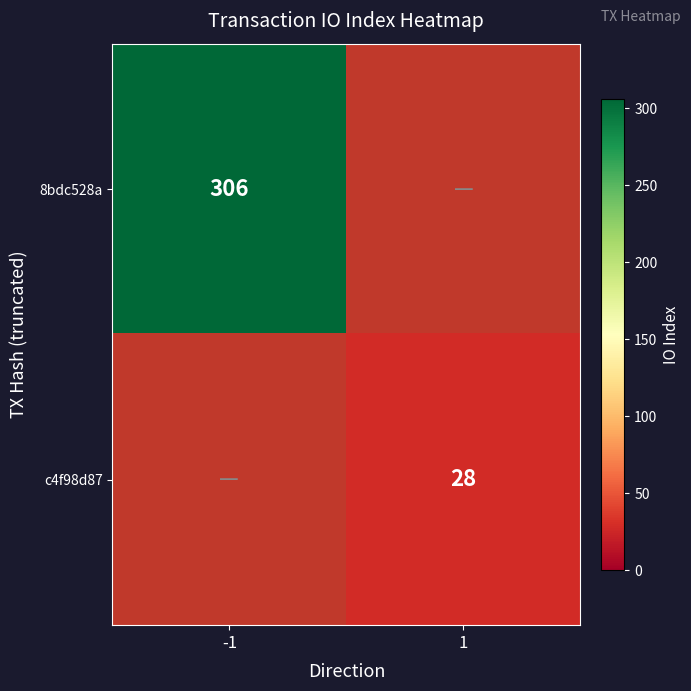

The value of 8bdc528a at -1 is 306. True or false?

True